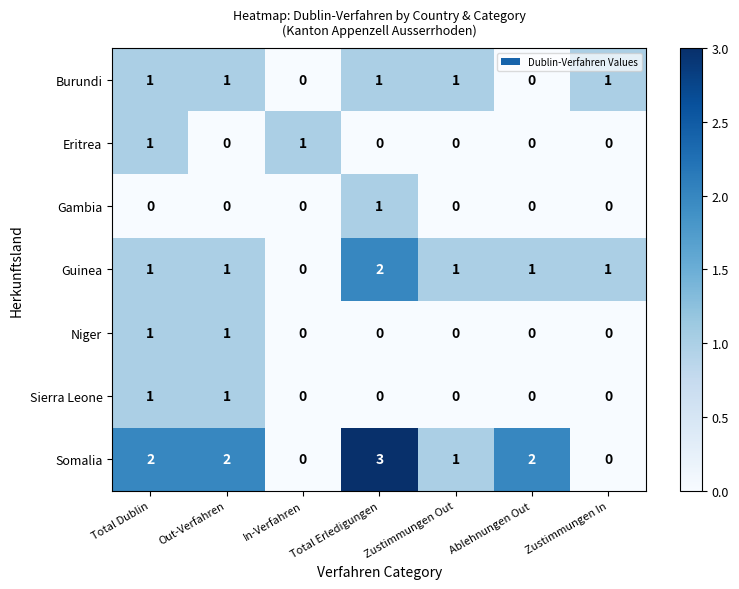

How many Somalia values are between 0 and 2?

6